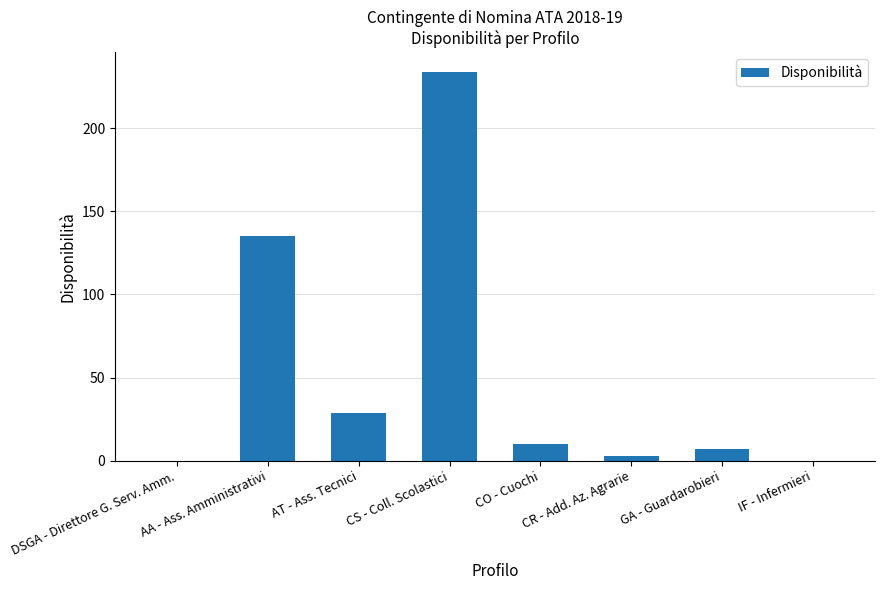

What is the greatest value displayed?

234